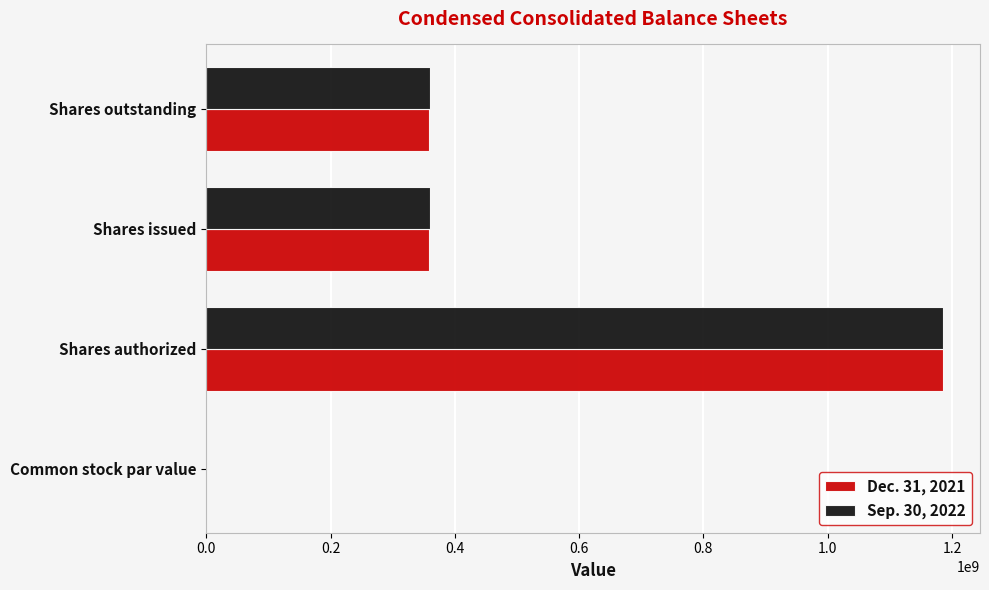

True or false: Dec. 31, 2021 has a value of 669134576.9 at Shares authorized.

False